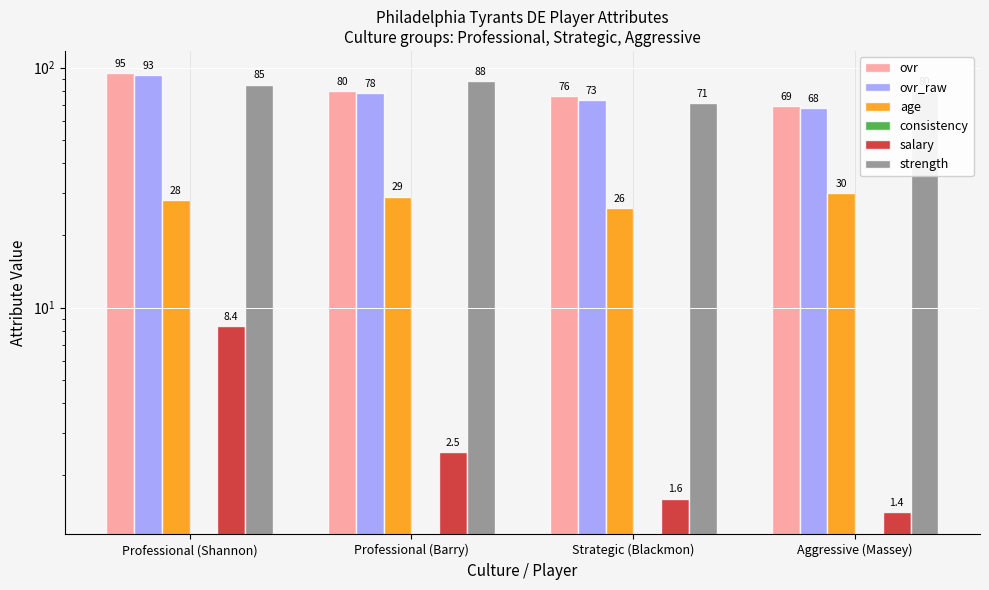

Rank the categories by ovr value from lowest to highest.

Aggressive (Massey), Strategic (Blackmon), Professional (Barry), Professional (Shannon)